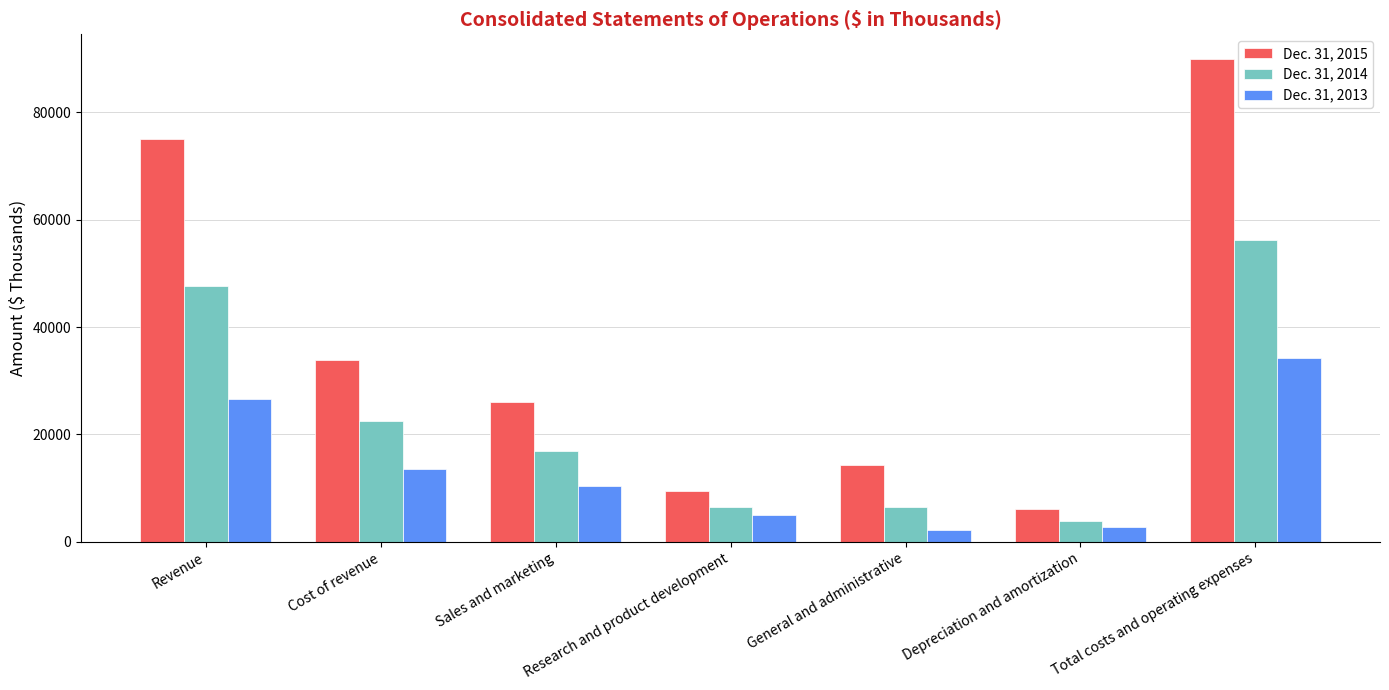

What is the total value across all series at Sales and marketing?

53289